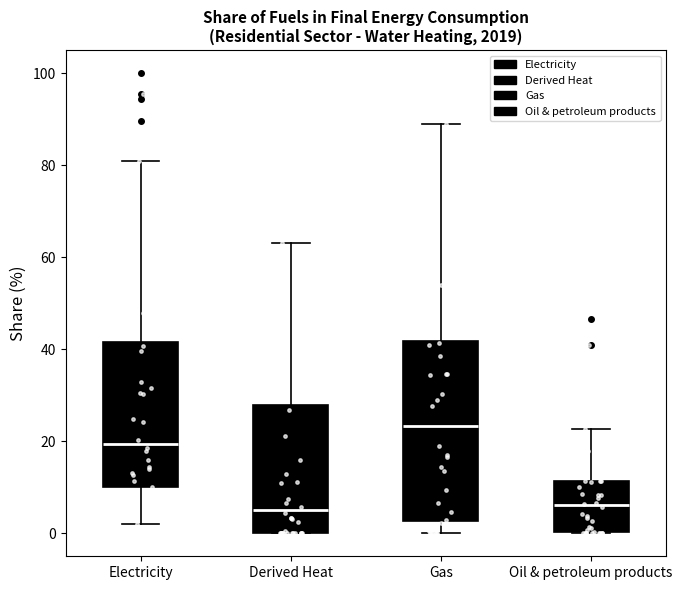

Which box is the tallest, from its lower edge to its upper edge?

Gas